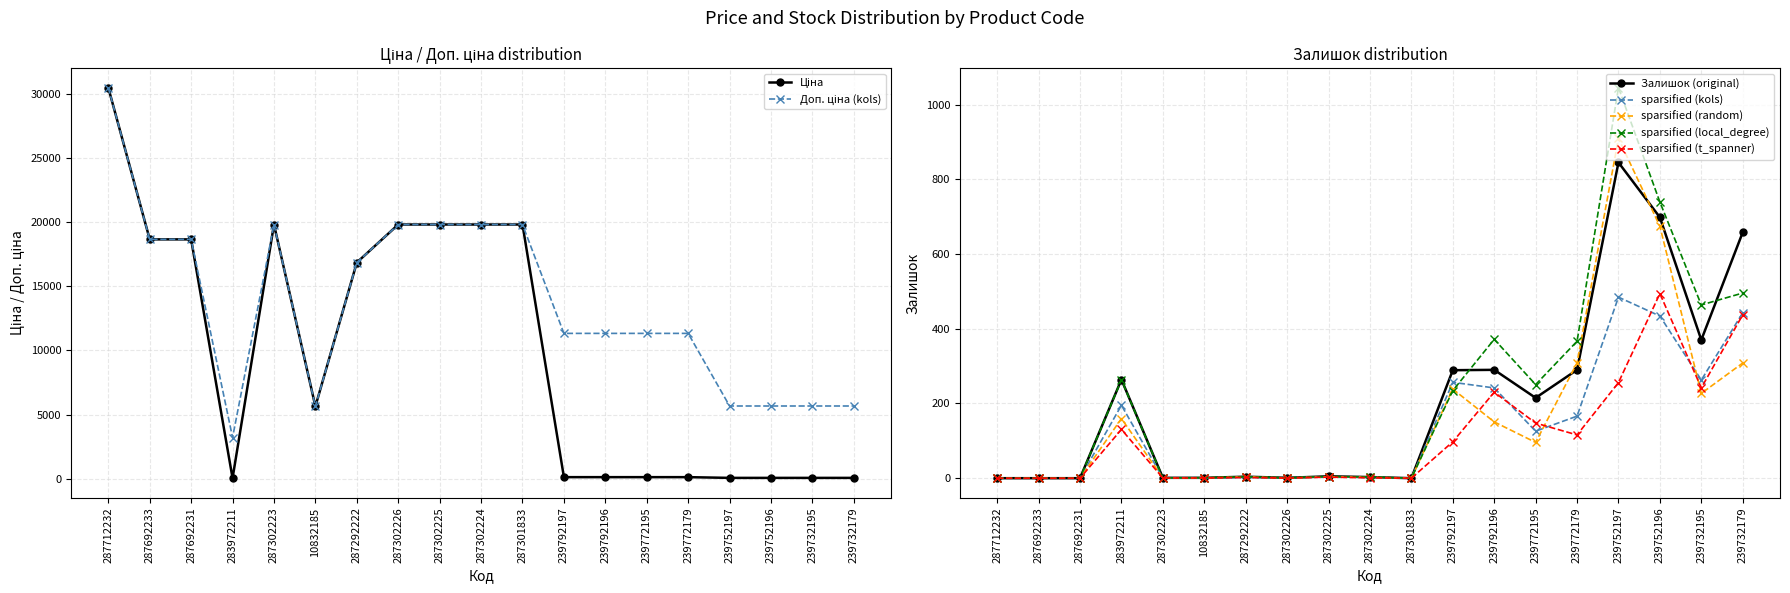

At which label is Доп. ціна closest to 16858?

287292222